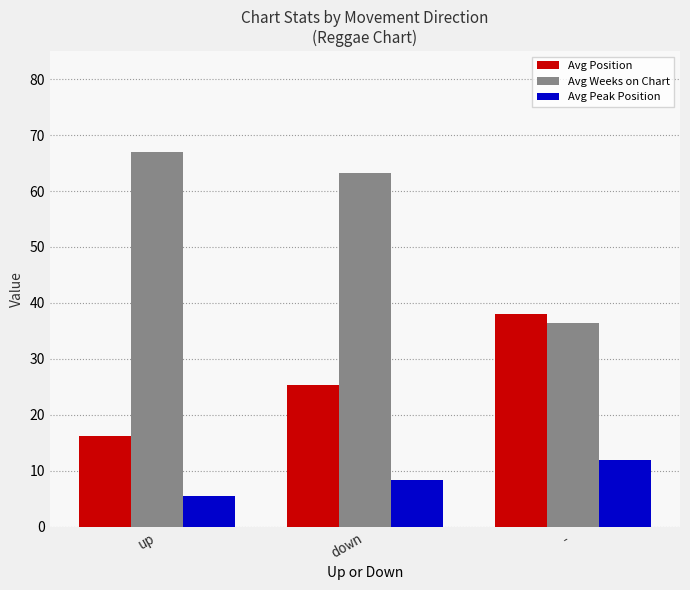

What is the value of the Avg Peak Position bar at the 3rd from the left?

12.0